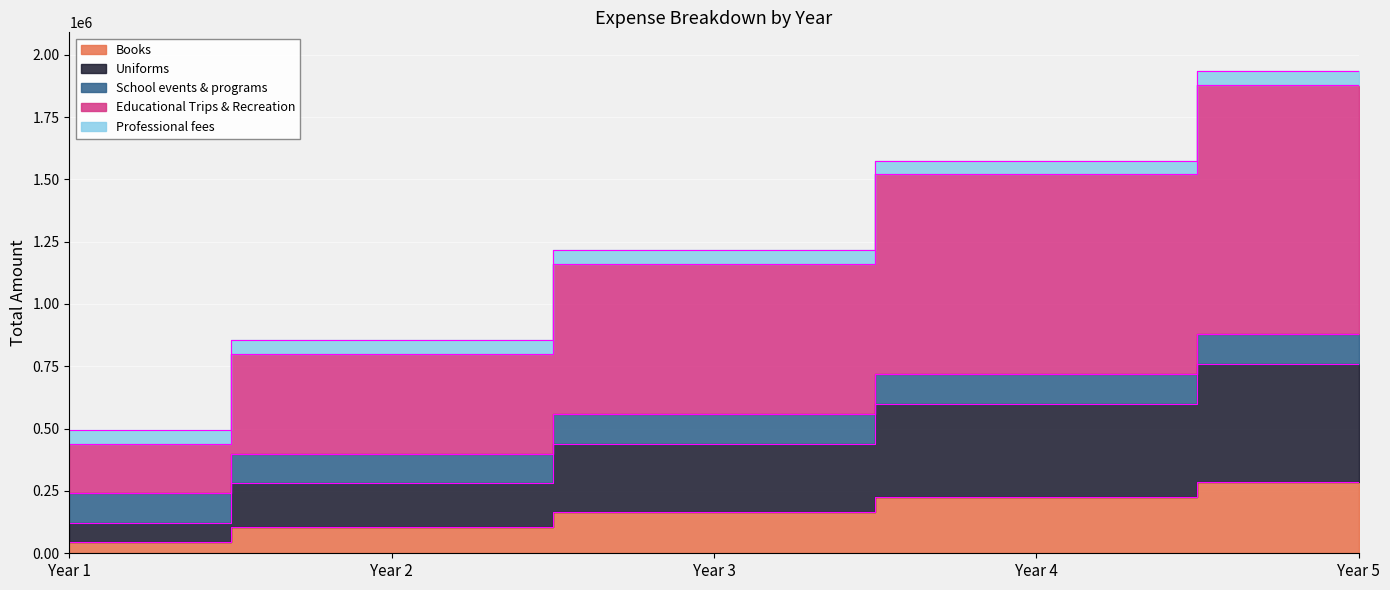

True or false: Books and Uniforms cross at least once.

False